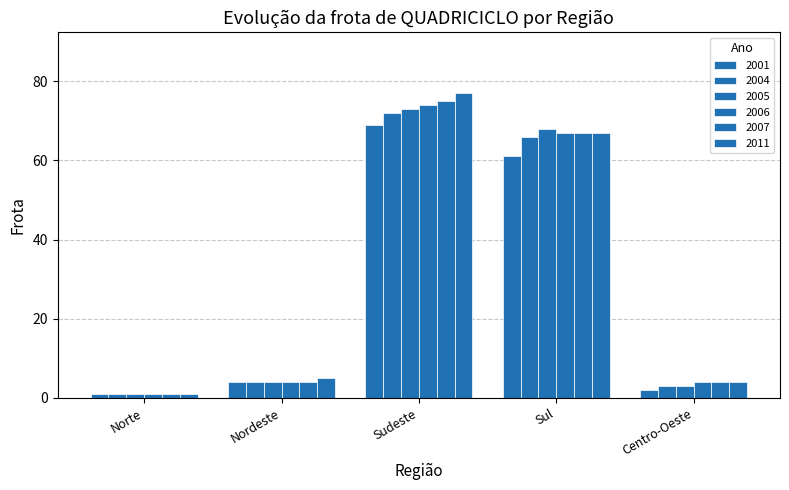

At how many categories does at least one series exceed 13?

2